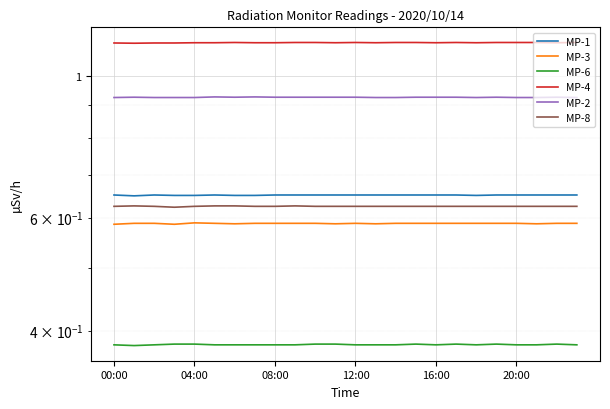

The MP-8 series shows 0.6 at 22. True or false?

True